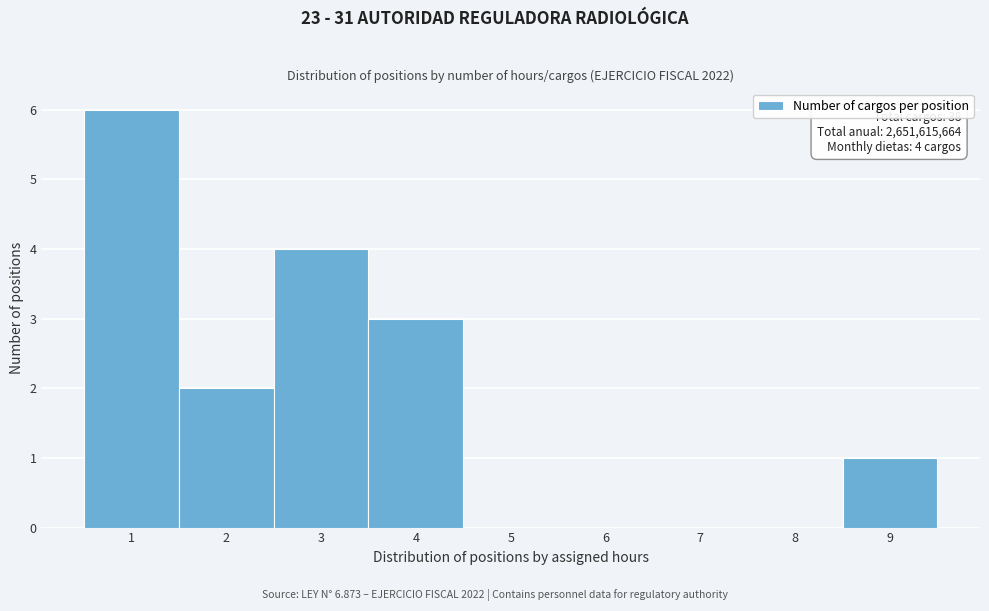

Over which range of the x-axis is the bar tallest?

0.5 to 1.5